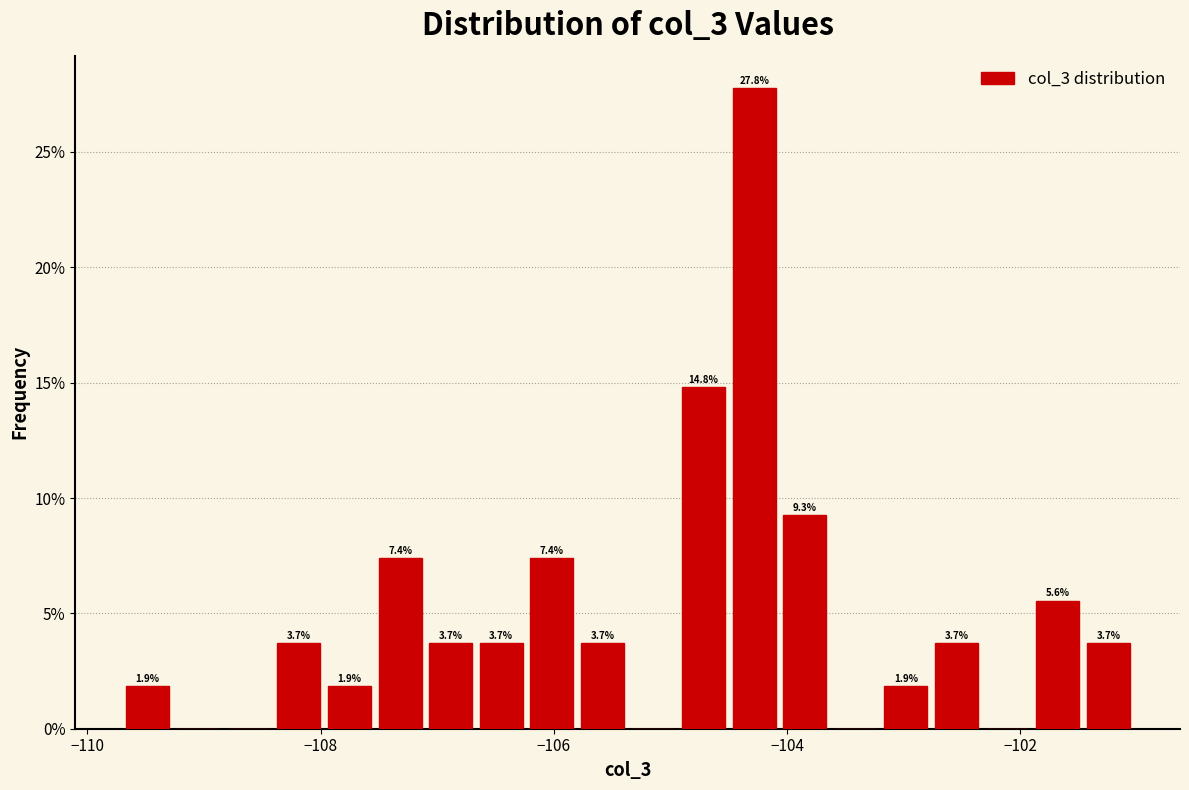

Read against the x-axis, roughly where is the centre of the tallest bar?

-104.2